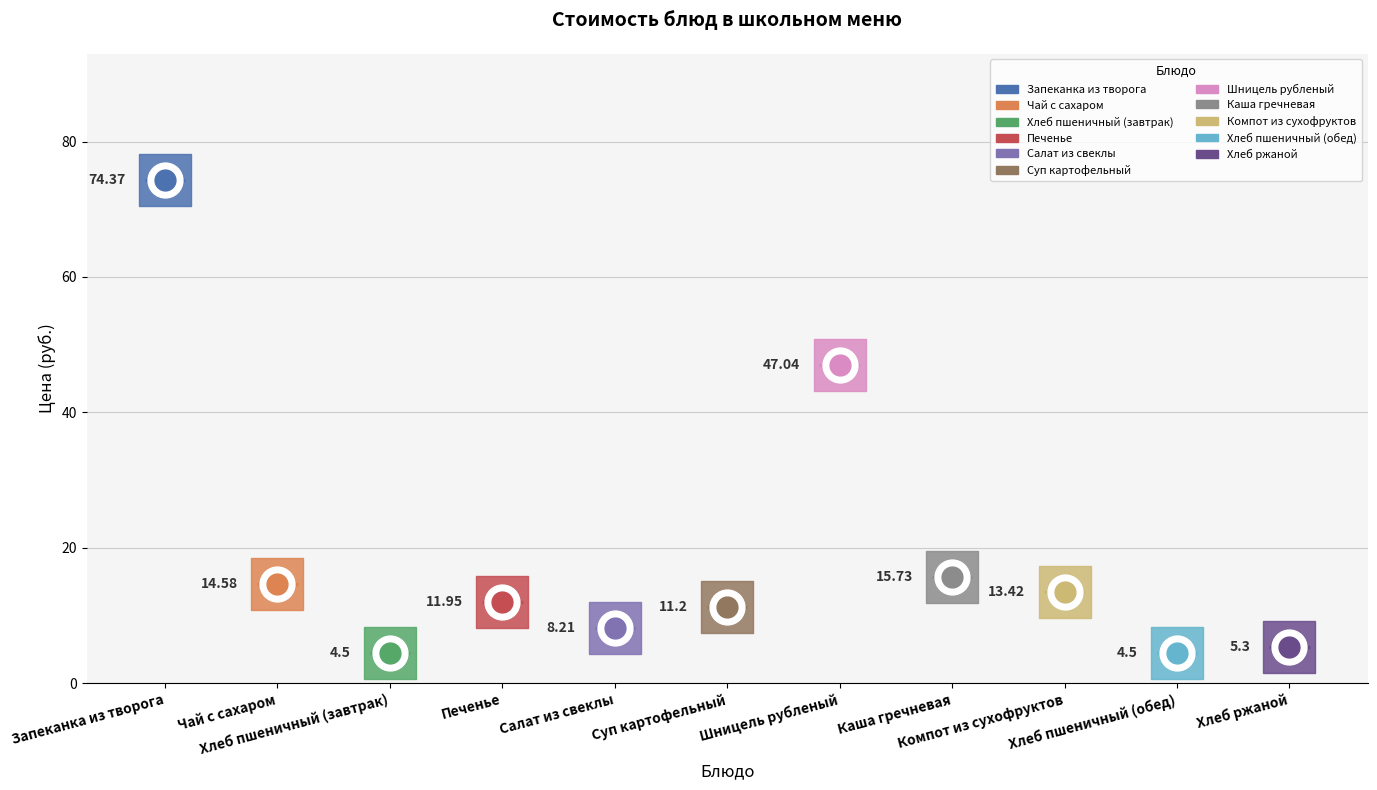

What is the change in value from Запеканка из творога to Каша гречневая?

-58.6